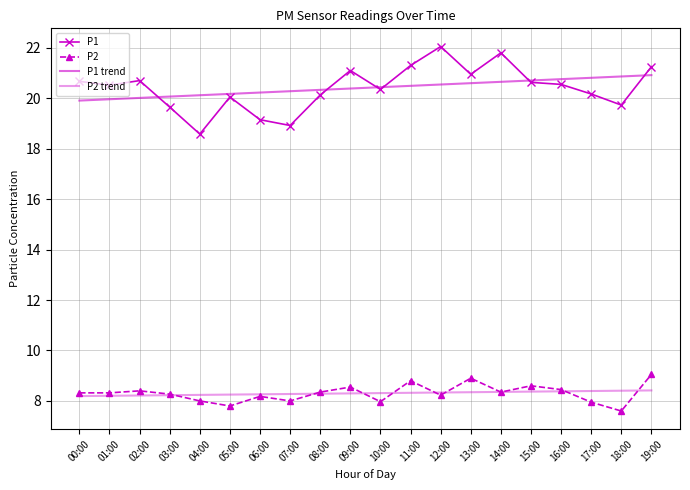

At which label does P1 trend first exceed 20?

02:00